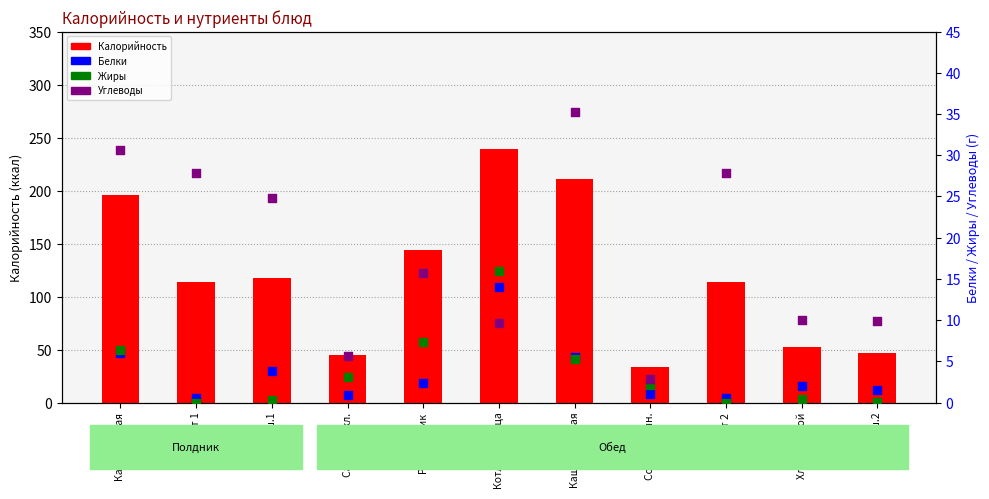

Is the value of Углеводы at Хлеб пш.1 greater than the value of Жиры at Салат свёкл.?

Yes